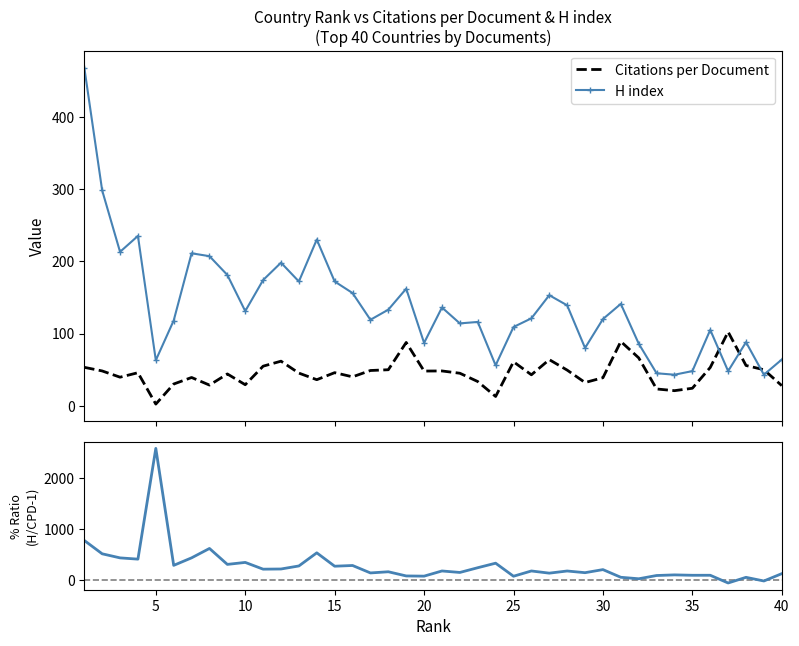

Is the value of H index at 23 greater than the value of Citations per document at 8?

Yes